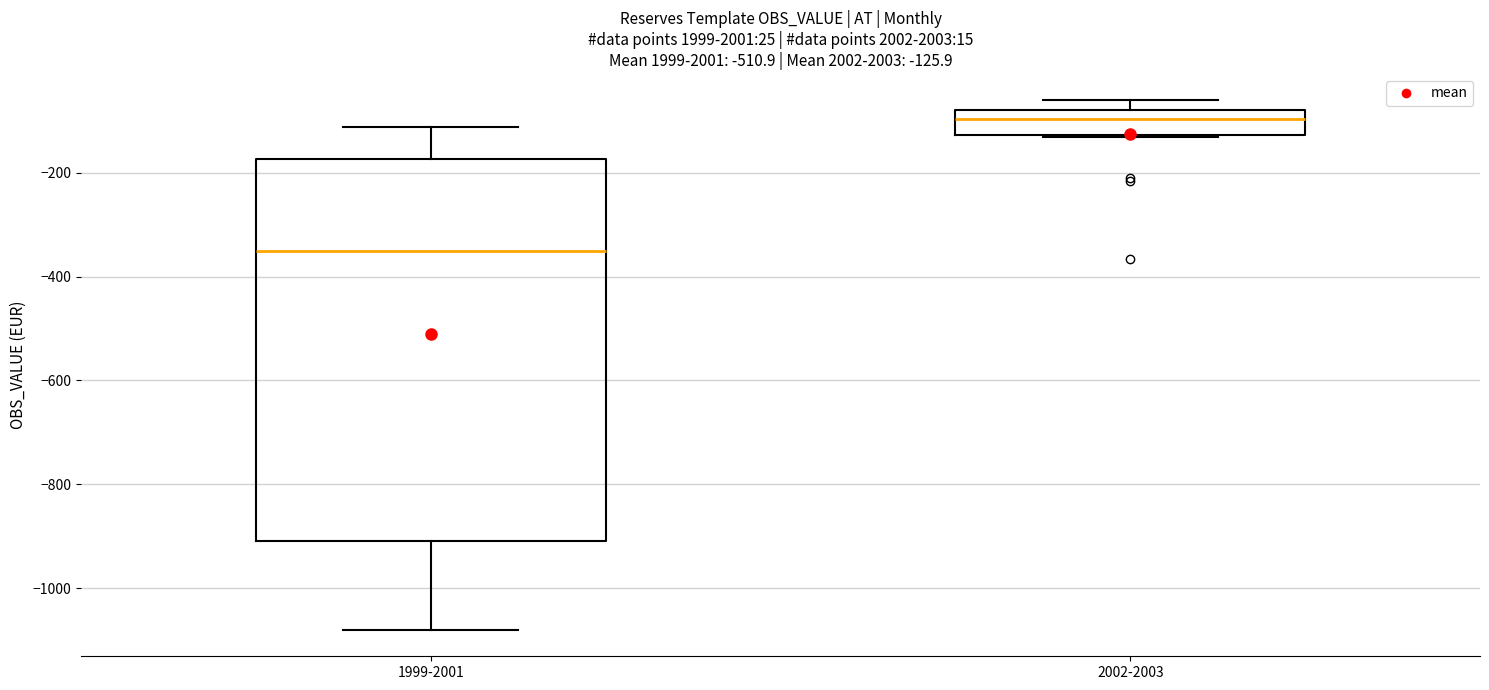

Which box has the lowest median line?

1999-2001